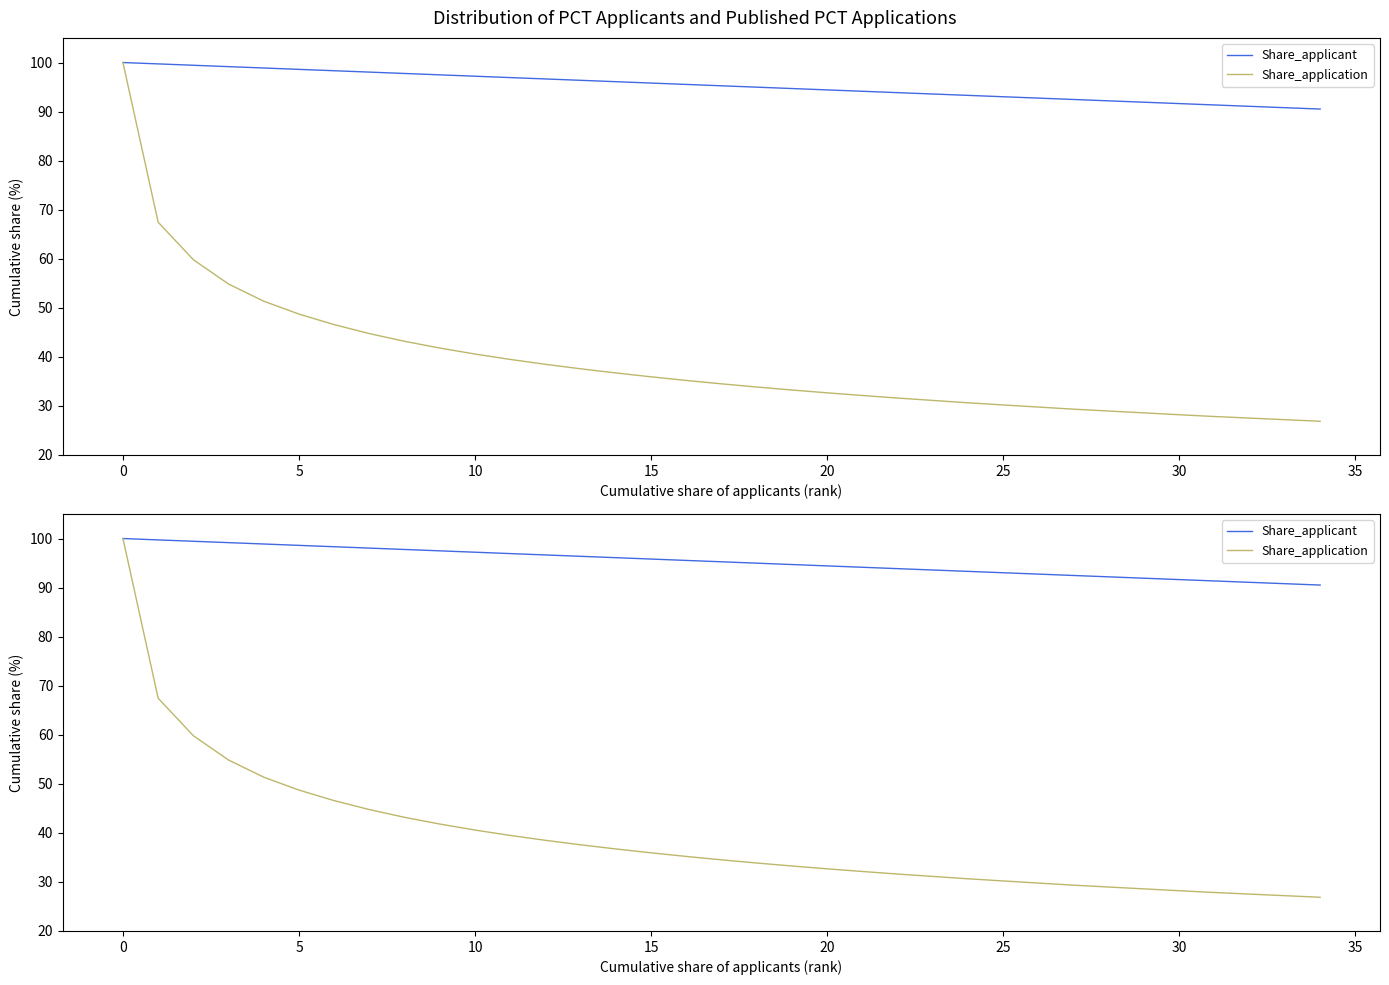

What value does the Share_application series have at 11?

39.5